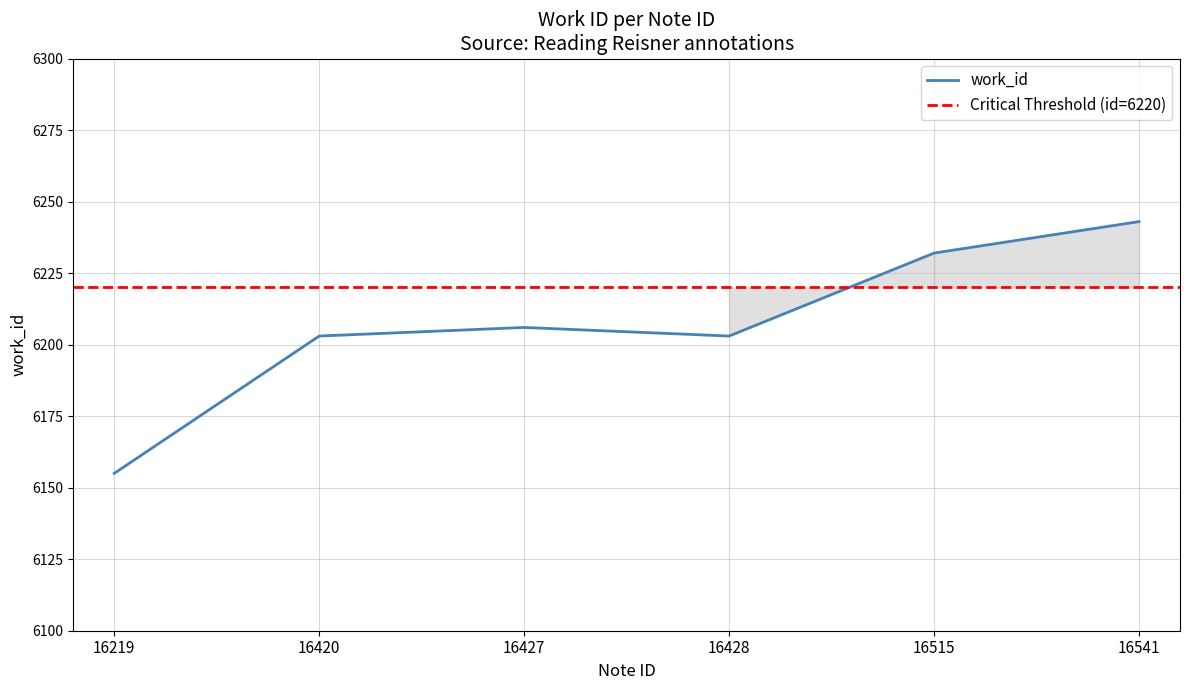

Where is the data nearest to the value 6199?

16420